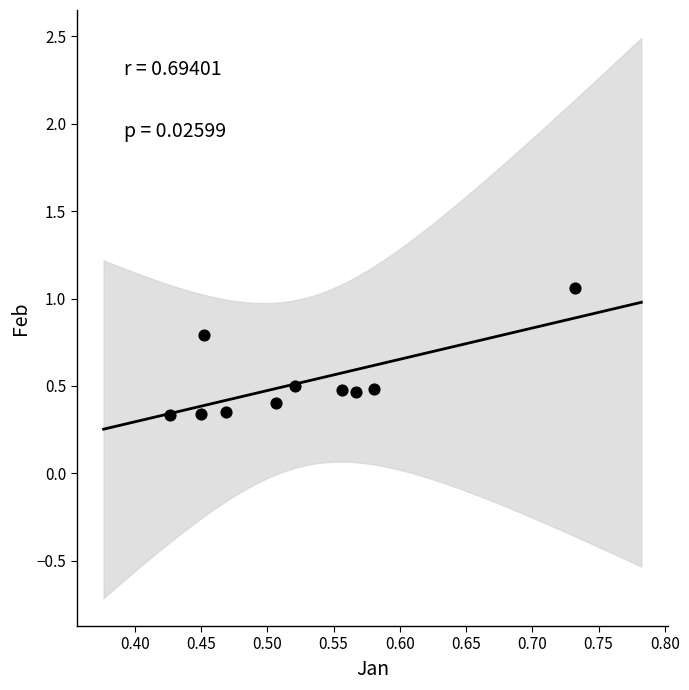

What is the range of Y values (max minus min)?

0.7